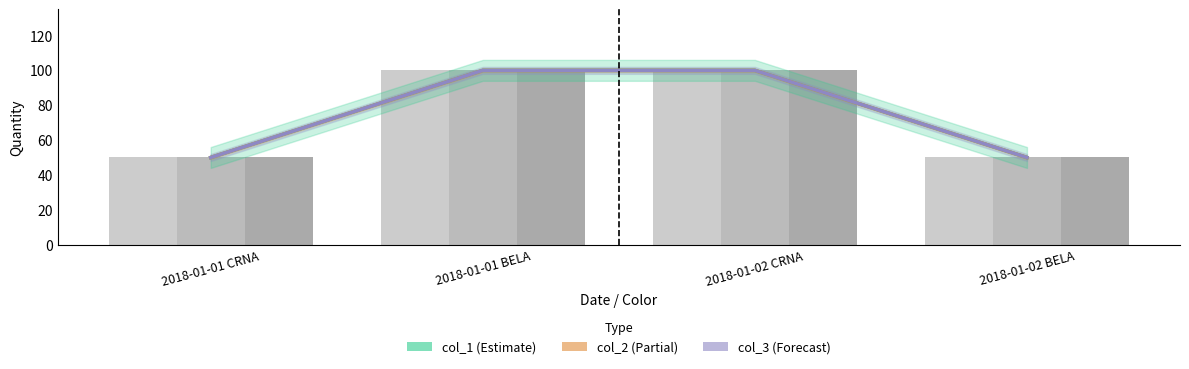

What is the maximum value for col_2?

100